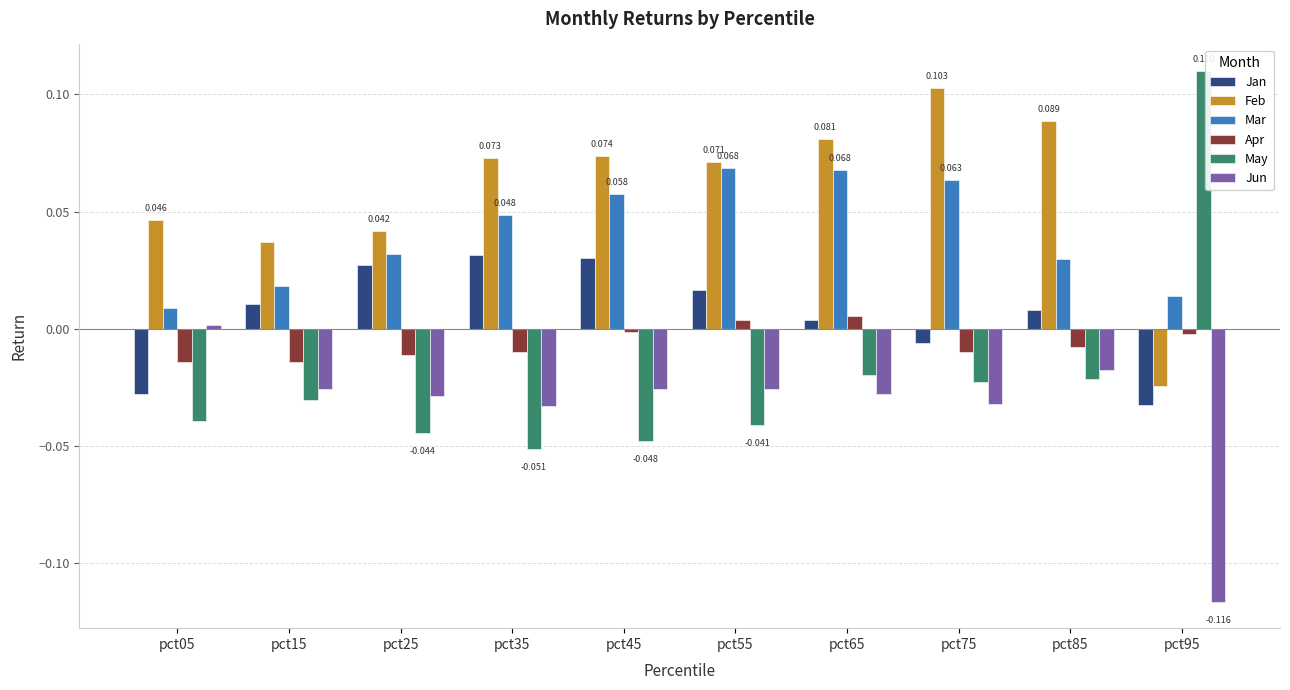

Count the number of data series in this chart.

6